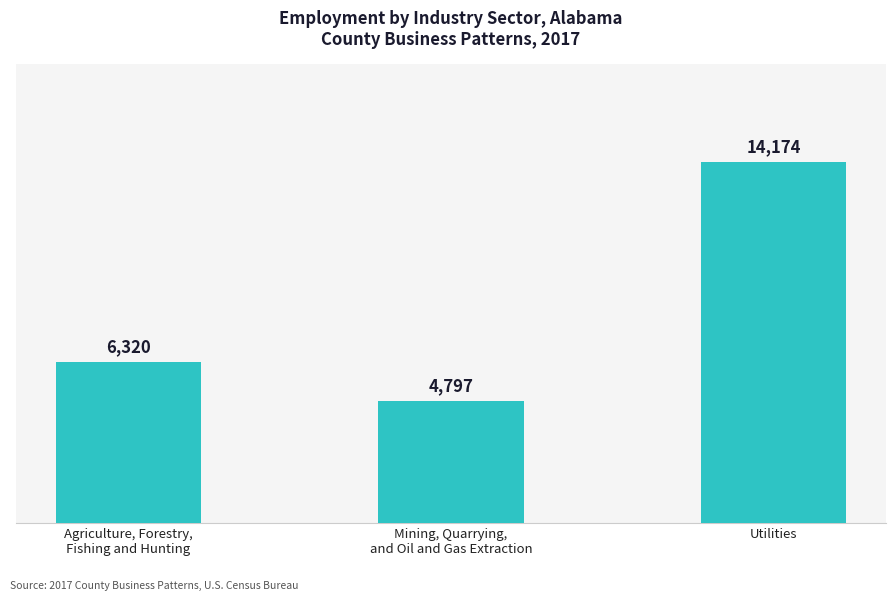

At which label is the value closest to 9485?

Agriculture, Forestry,
Fishing and Hunting